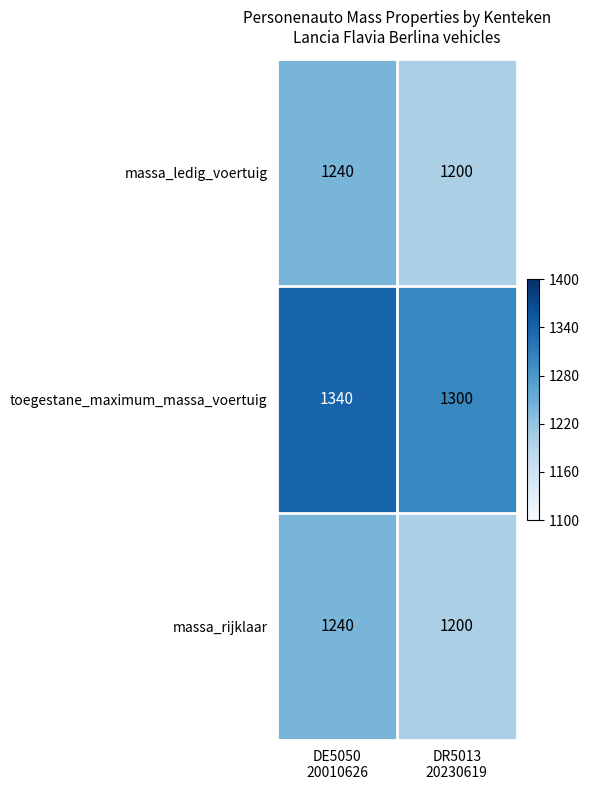

Which series has the largest total across all categories?

toegestane_maximum_massa_voertuig